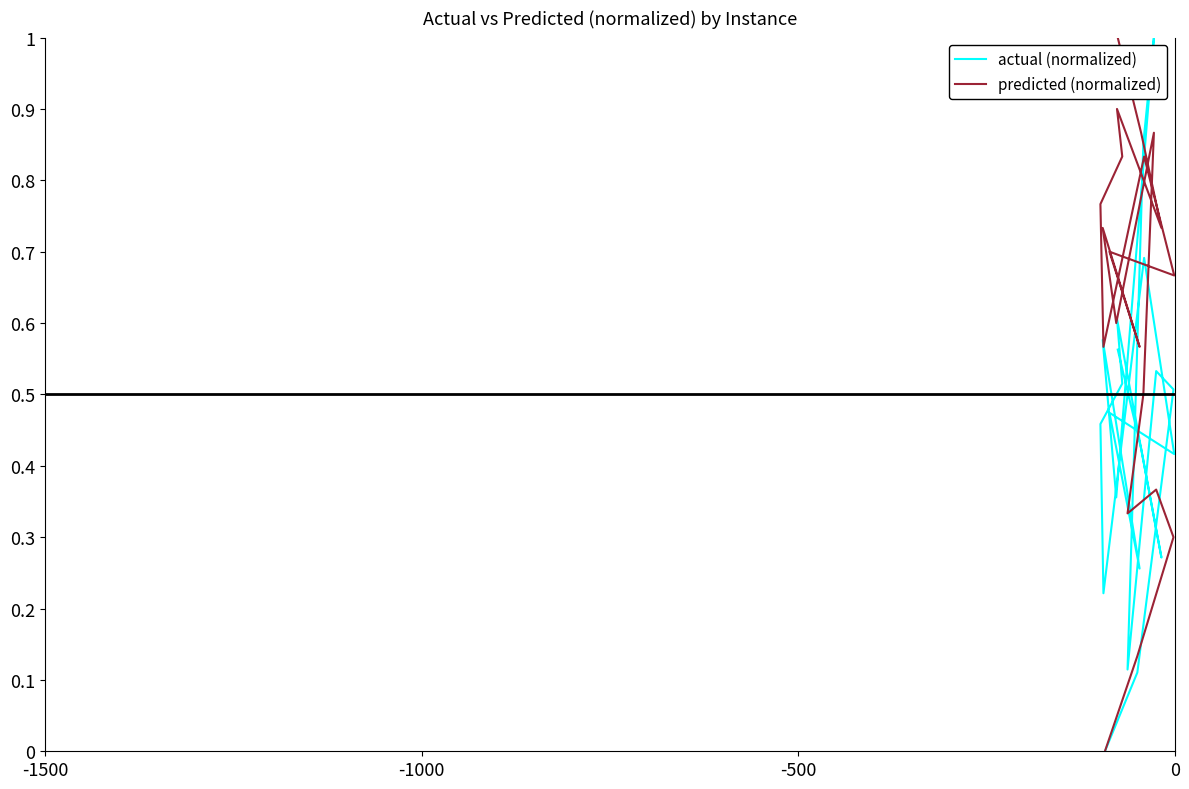

Which series has the widest spread of values?

actual (normalized)